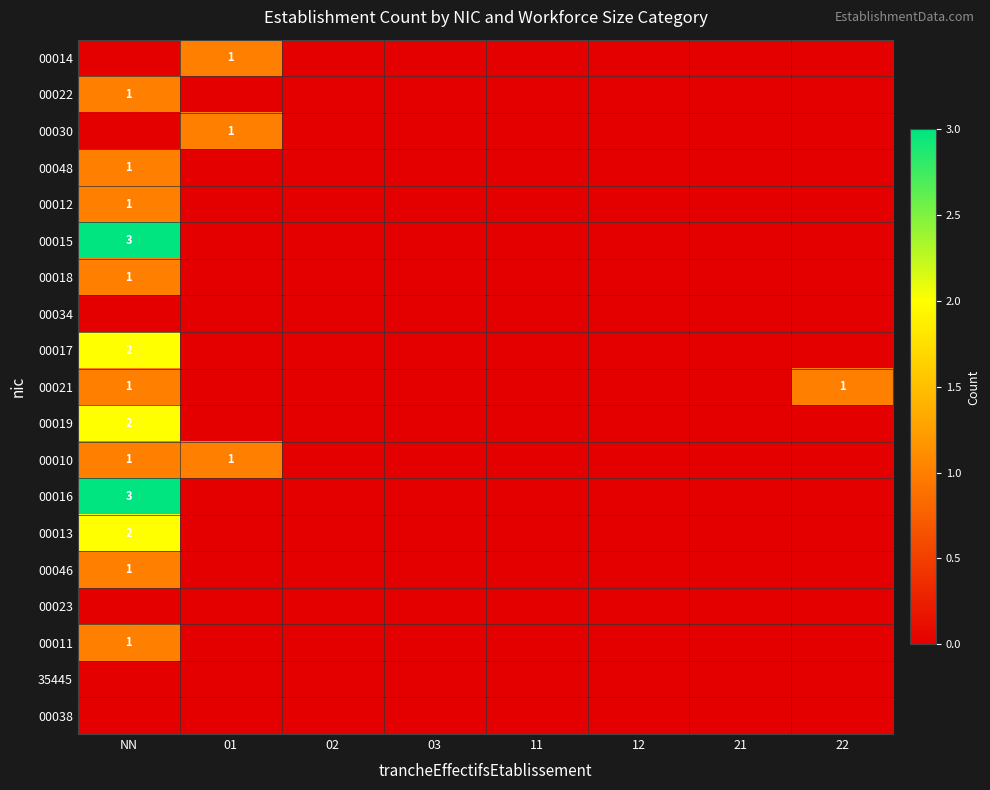

Is it true that 00012 equals 1 at NN?

True